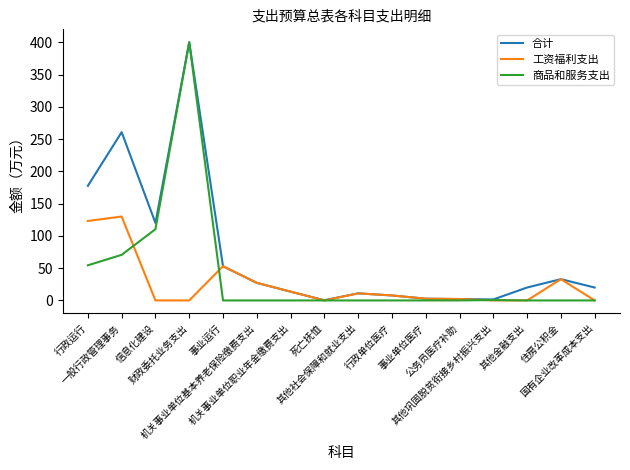

How many values in the 工资福利支出 series exceed 7?

8